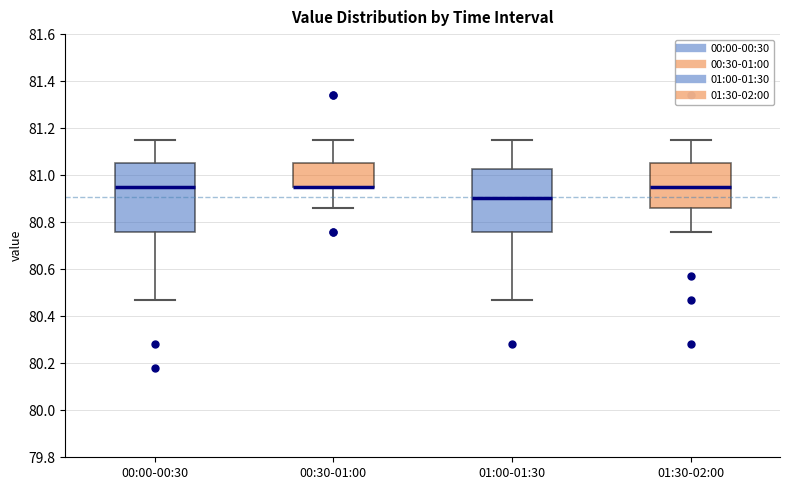

Which box is the tallest, from its lower edge to its upper edge?

00:00-00:30